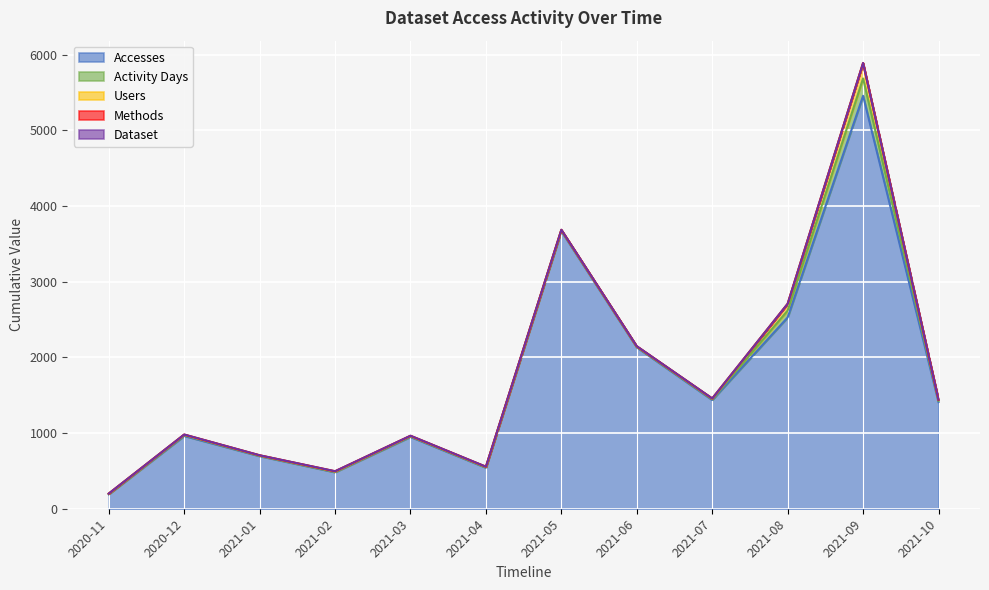

Reading left to right, transcribe all the data shown in this chart.

Accesses: 2020-11=191	2020-12=962	2021-01=695	2021-02=482	2021-03=949	2021-04=542	2021-05=3668	2021-06=2132	2021-07=1437	2021-08=2528	2021-09=5457	2021-10=1409
Activity Days: 2020-11=4	2020-12=12	2021-01=6	2021-02=6	2021-03=9	2021-04=6	2021-05=10	2021-06=8	2021-07=11	2021-08=91	2021-09=229	2021-10=17
Users: 2020-11=4	2020-12=4	2021-01=4	2021-02=4	2021-03=4	2021-04=5	2021-05=6	2021-06=5	2021-07=7	2021-08=87	2021-09=202	2021-10=12
Methods: 2020-11=1	2020-12=2	2021-01=1	2021-02=3	2021-03=2	2021-04=2	2021-05=2	2021-06=2	2021-07=2	2021-08=2	2021-09=2	2021-10=2
Dataset: 2020-11=1	2020-12=1	2021-01=1	2021-02=1	2021-03=1	2021-04=1	2021-05=1	2021-06=1	2021-07=1	2021-08=1	2021-09=1	2021-10=1